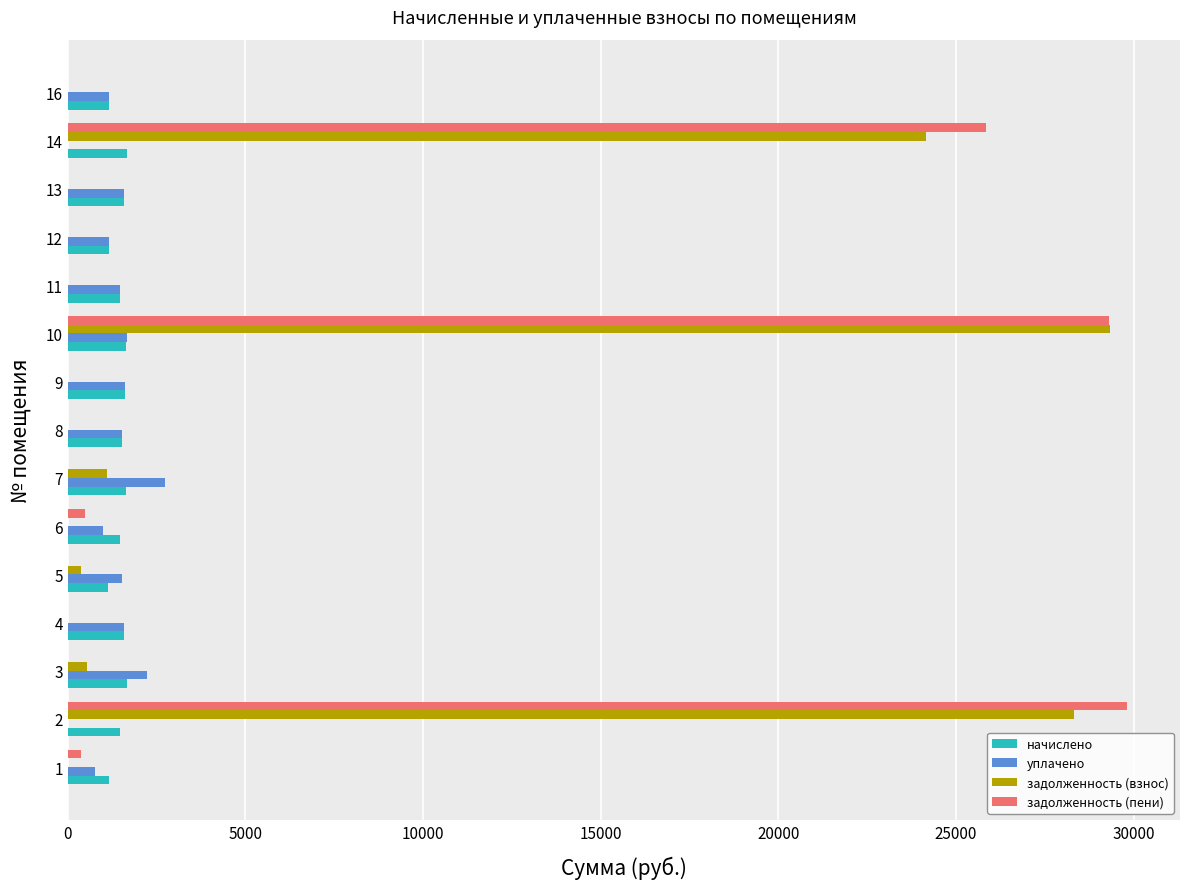

The value of задолженность (взнос) at 12 is 0.0. True or false?

True